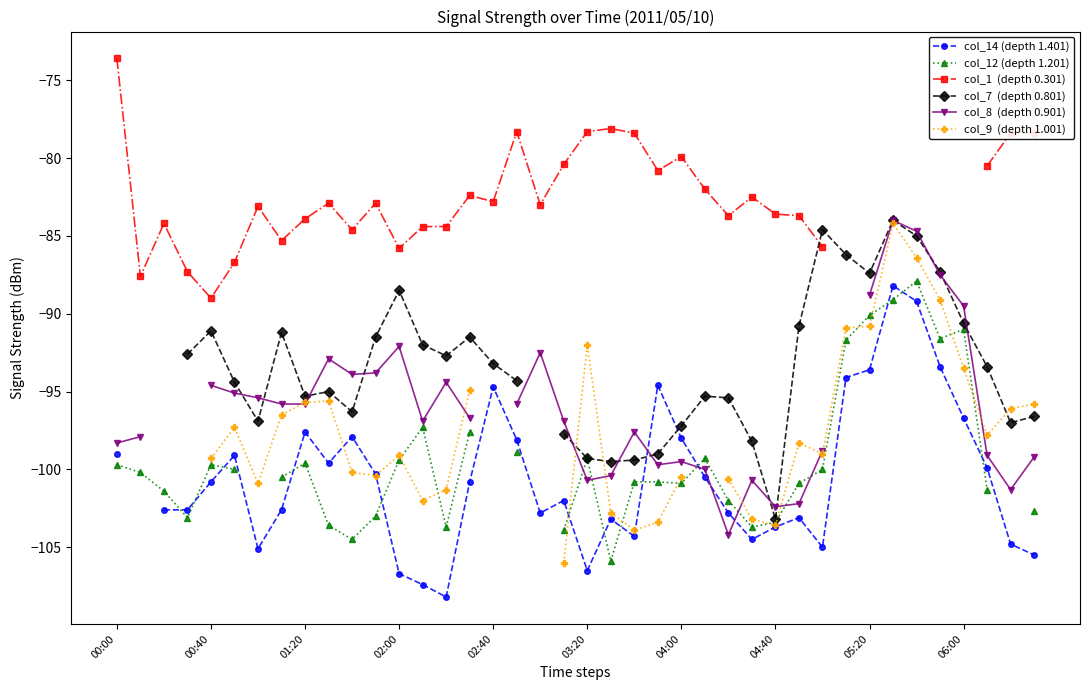

In col_1  (depth 0.301), how many points are higher than both neighbors (excluding endpoints)?

9